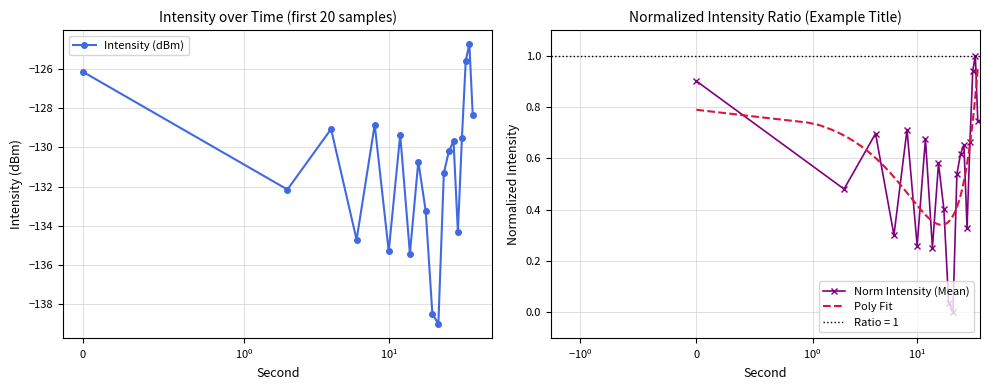

How many interior local peaks does the Intensity (dBm) series have?

6